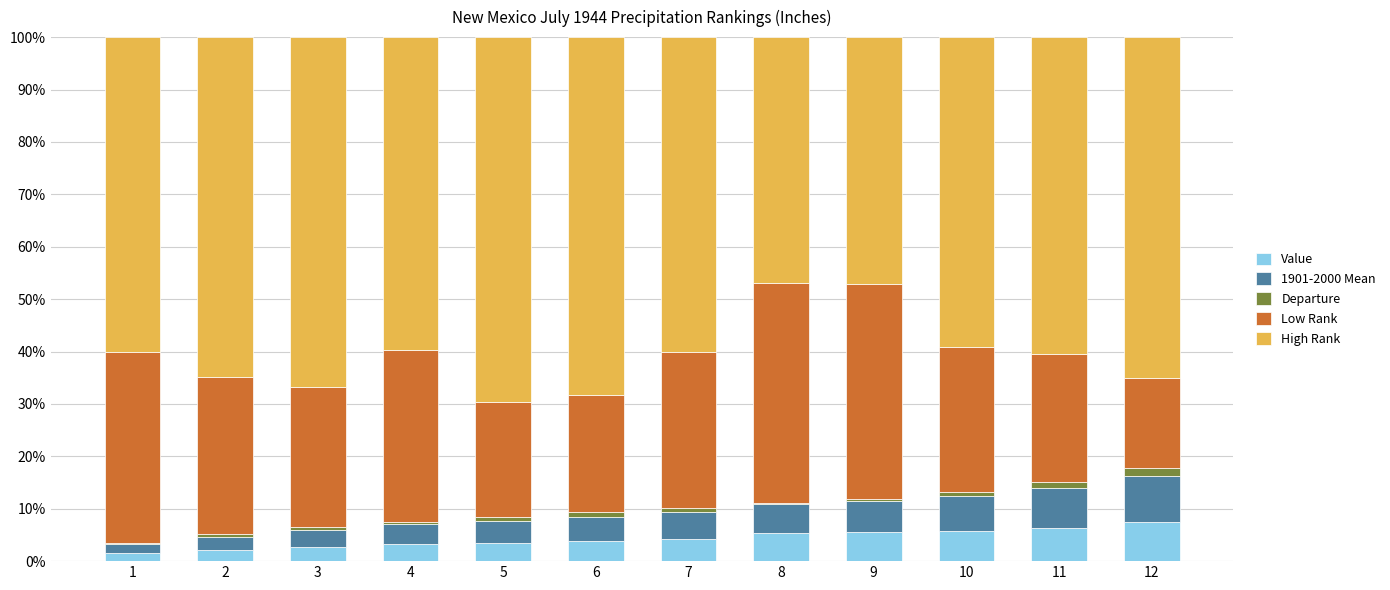

The Value series shows 4.3 at 7. True or false?

True